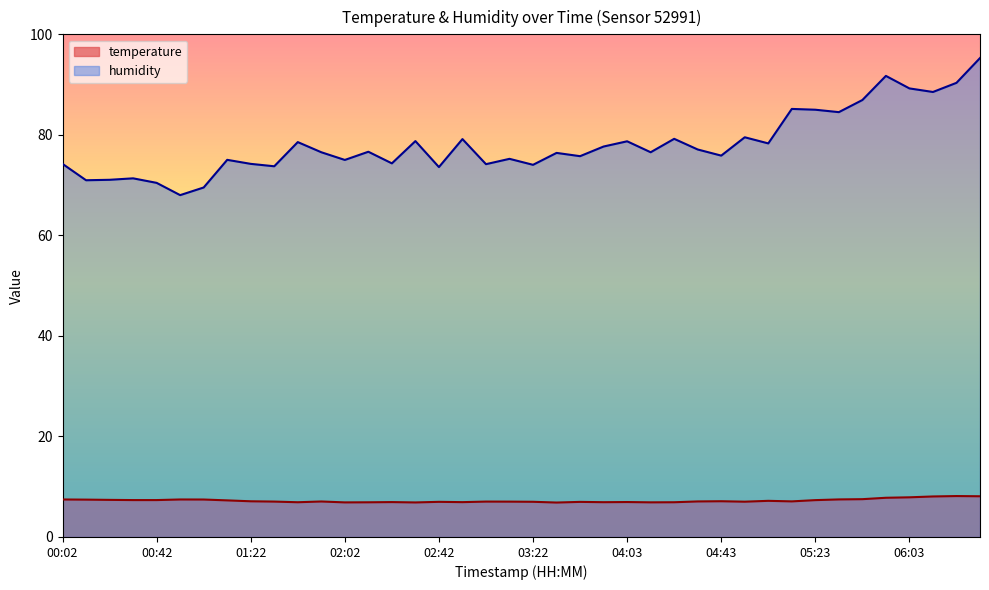

At how many categories does at least one series exceed 65?

40